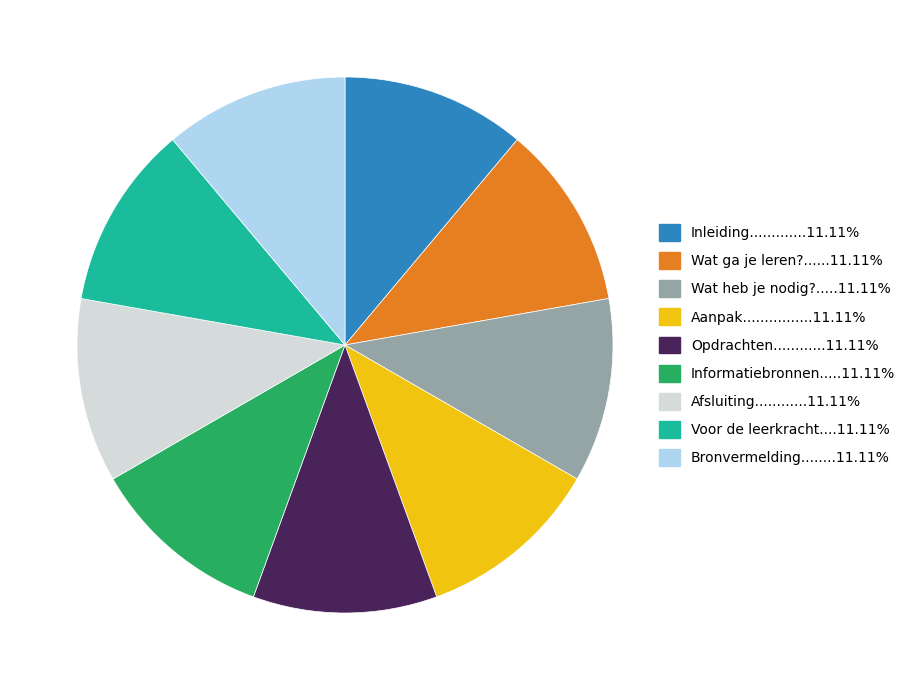

Is there any slice that represents more than half of the pie?

No